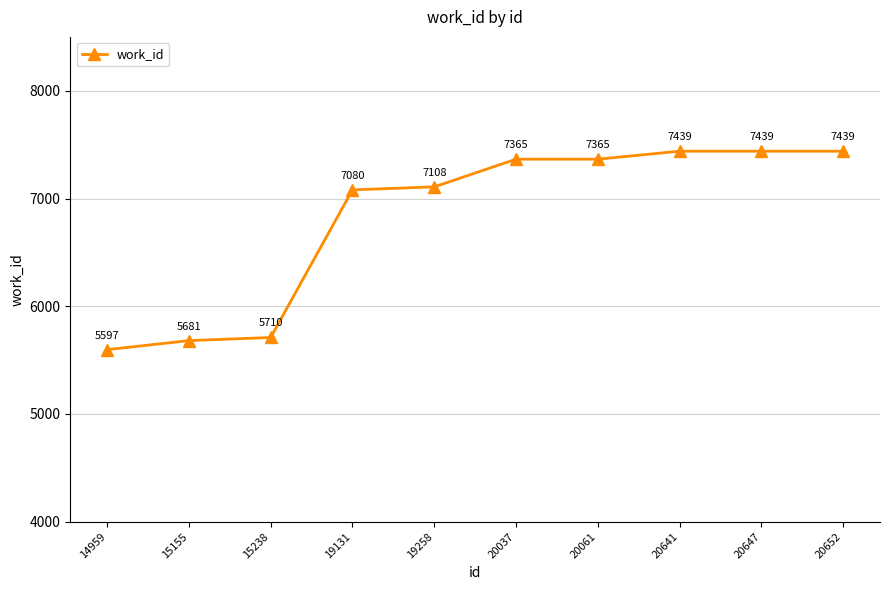

What is the value of the 6th point from the left?

7365